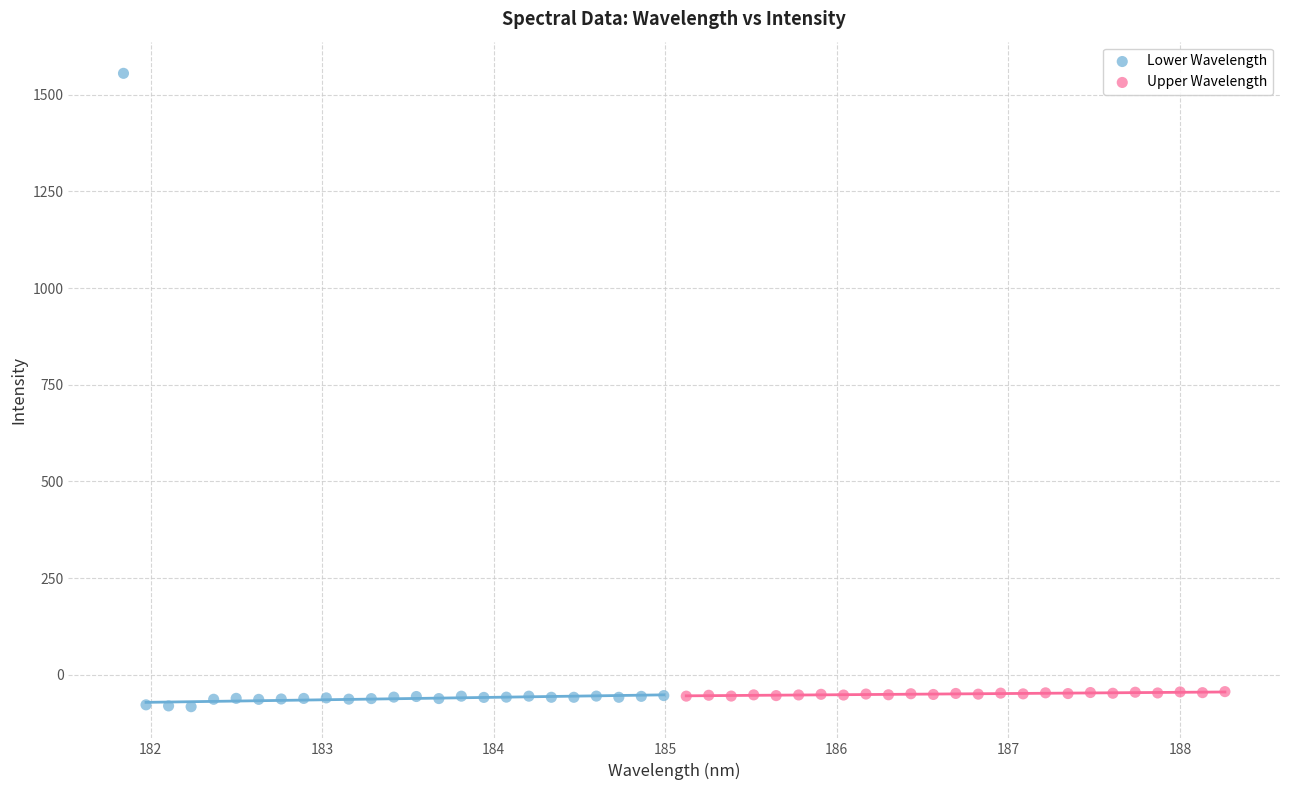

Which series has the largest Y range (max minus min)?

Lower Wavelength